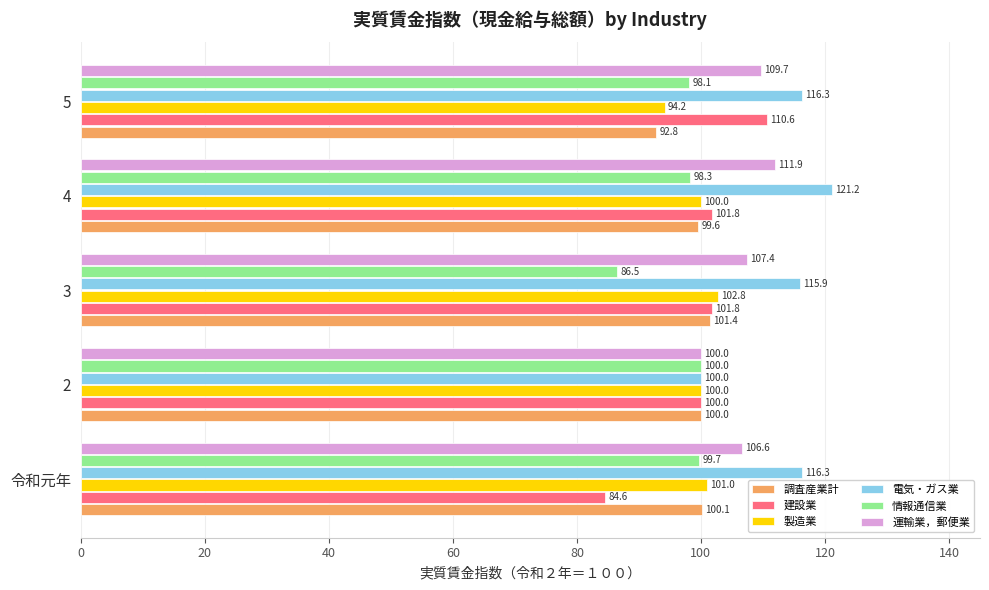

At how many categories does at least one series exceed 117?

1